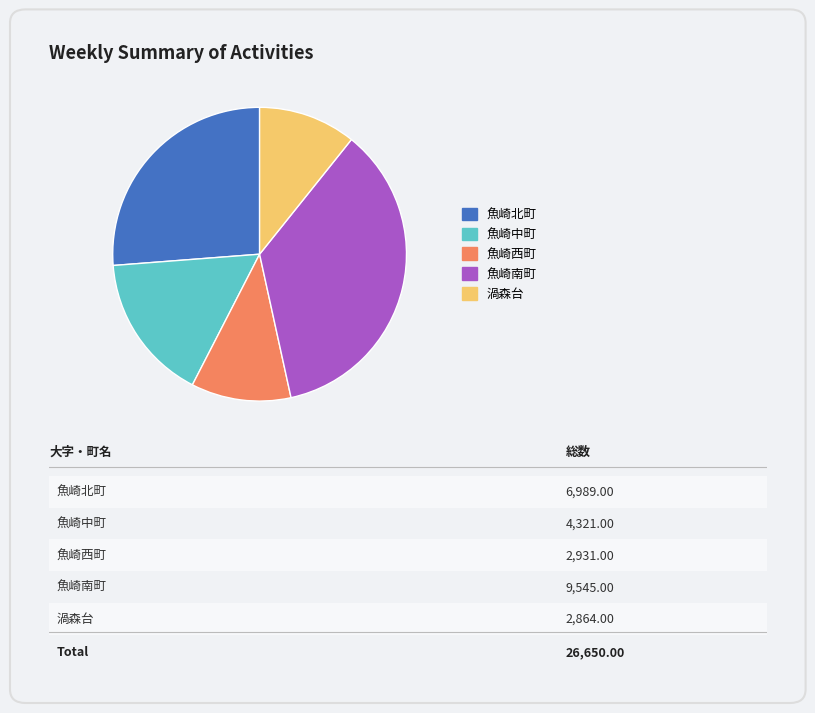

Approximately how many times larger is the value at 魚崎南町 compared to 渦森台?

3.3